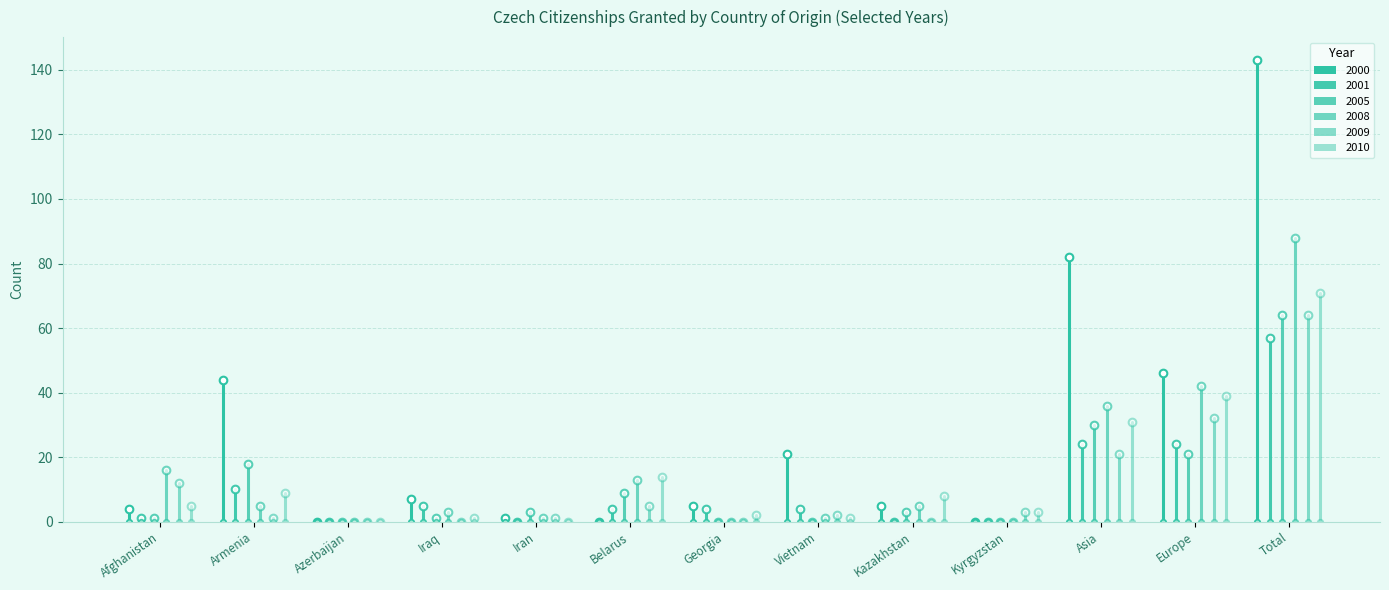

What is the difference between the second highest and second lowest values in the 2001 series?

24